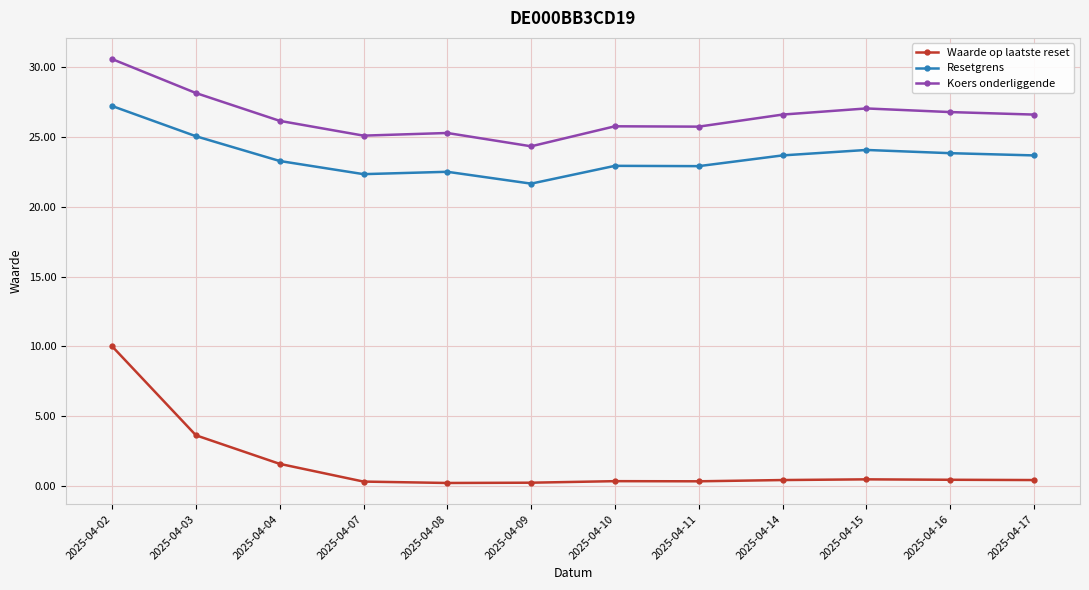

Which series has the largest range (max minus min)?

Waarde op laatste reset